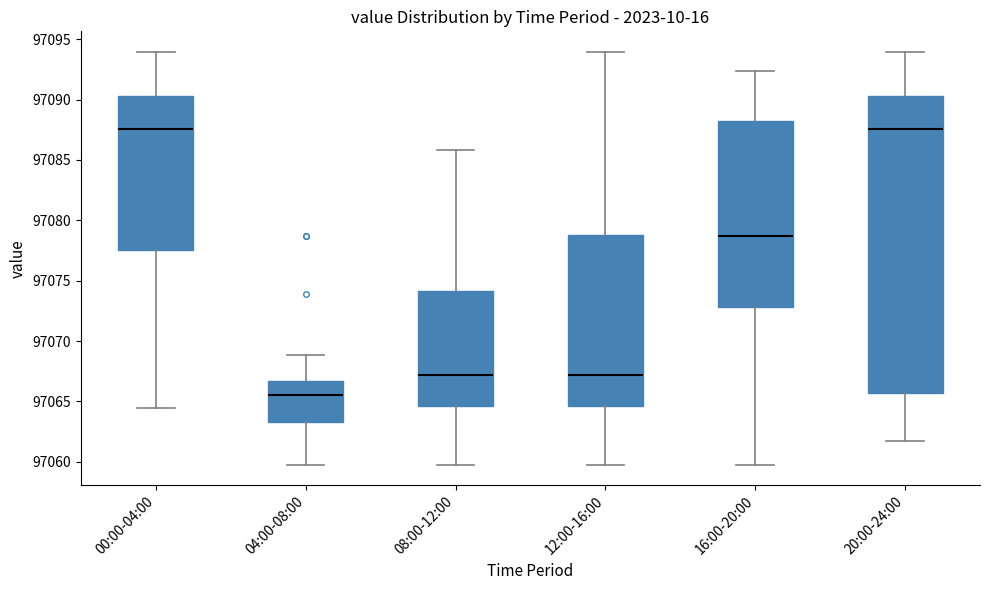

Which box has the lowest median line?

04:00-08:00